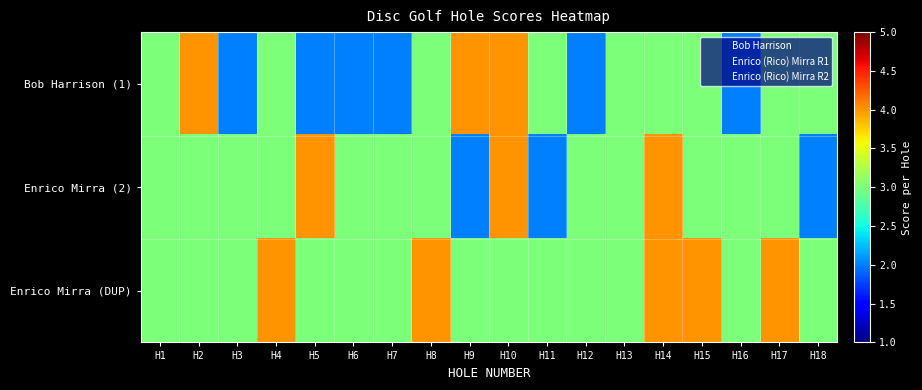

What is the spread (max minus min) of values at H9?

2